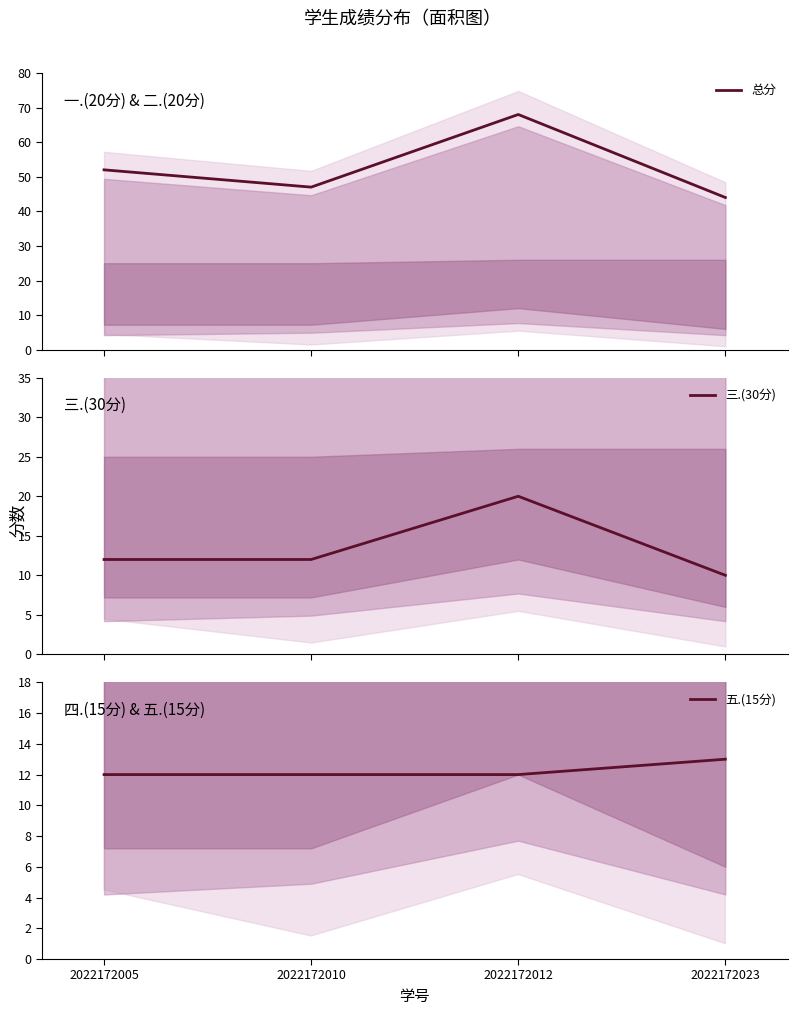

How many data points in 总分 are above 52?

1